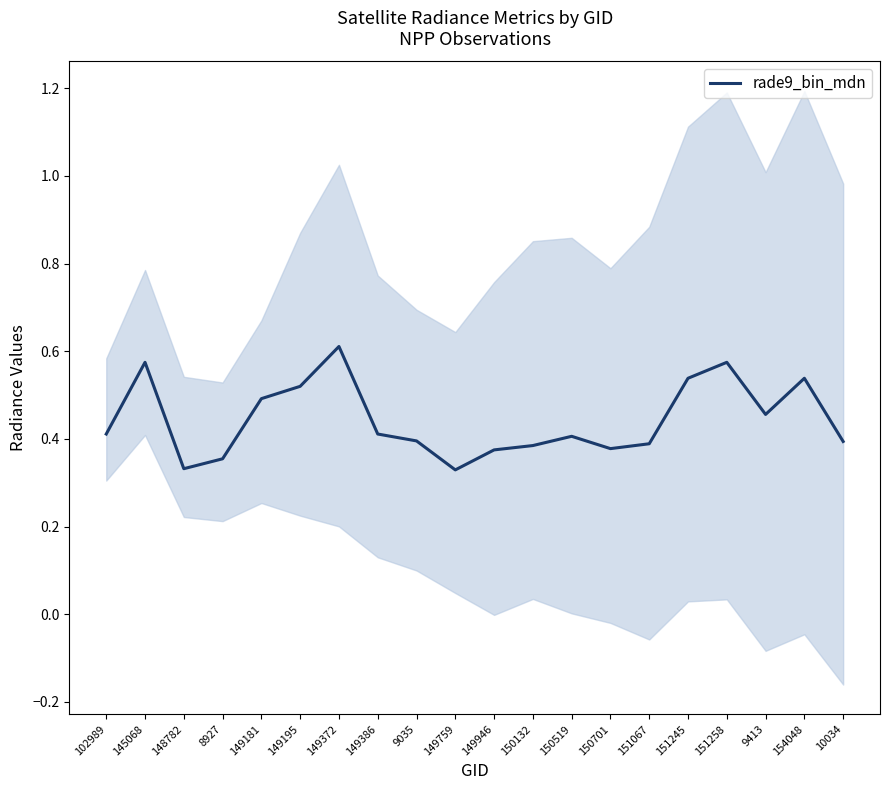

Read the value at 149181.

0.5